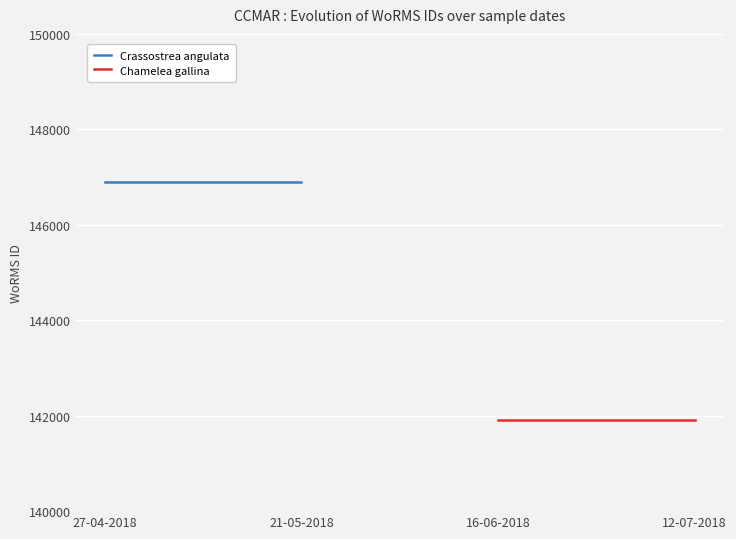

What is the maximum value shown in the chart?

146900